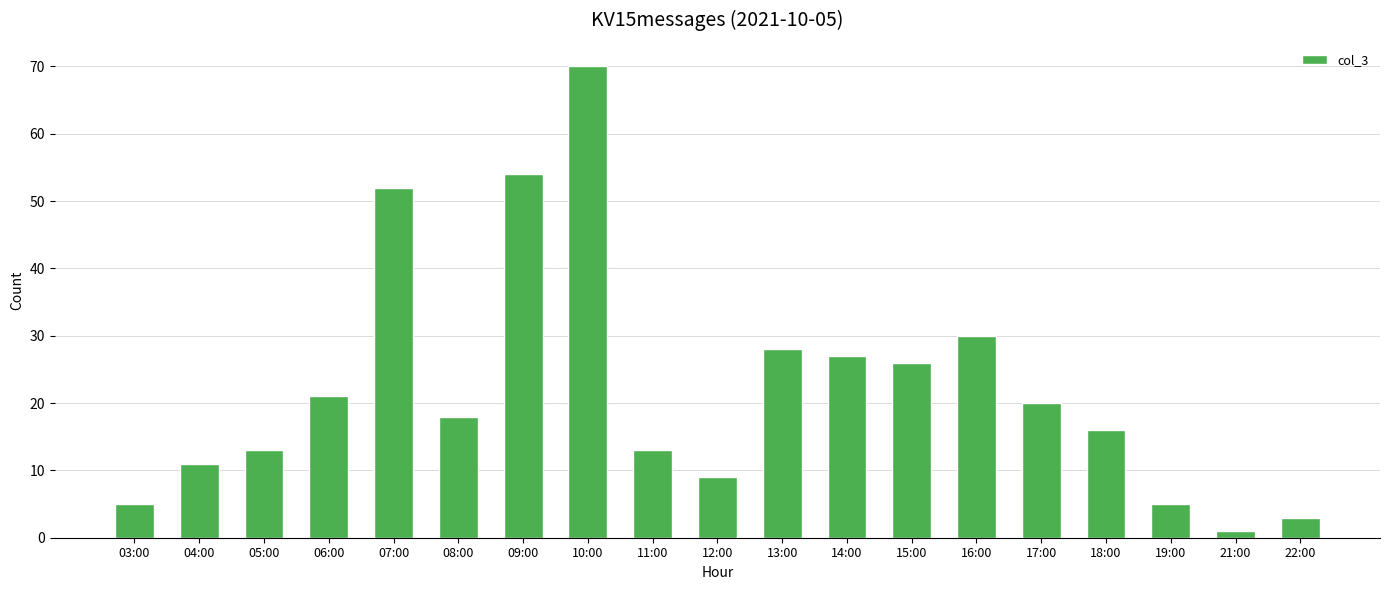

What is the smallest value displayed?

1